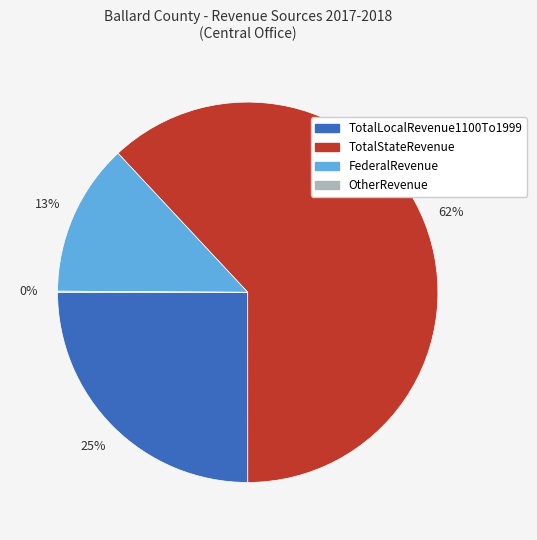

Is it true that TotalLocalRevenue1100To1999 is 25% of the pie?

True